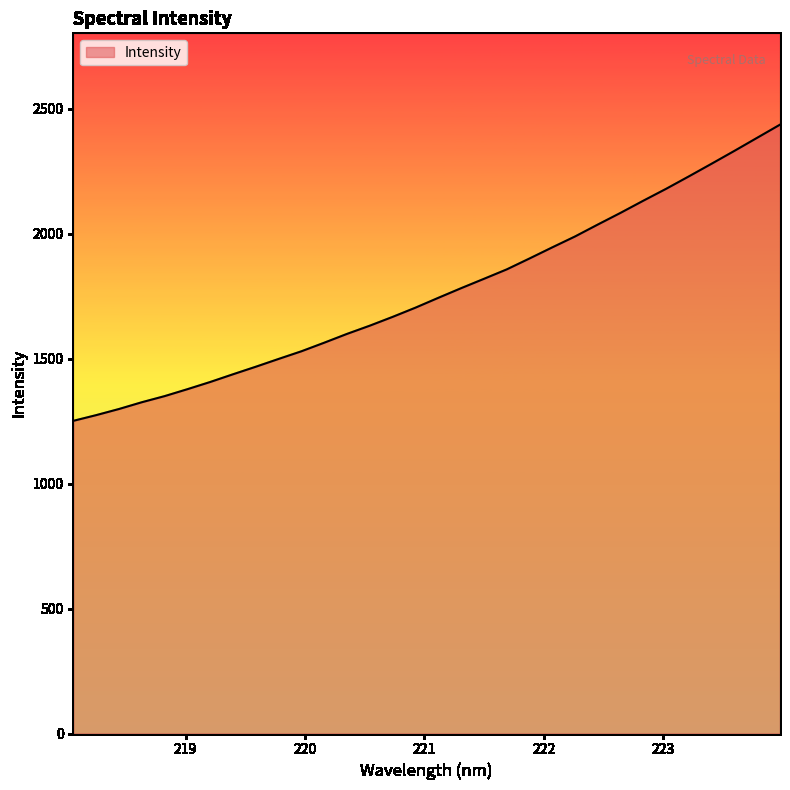

What is the maximum value shown in the chart?

2436.1